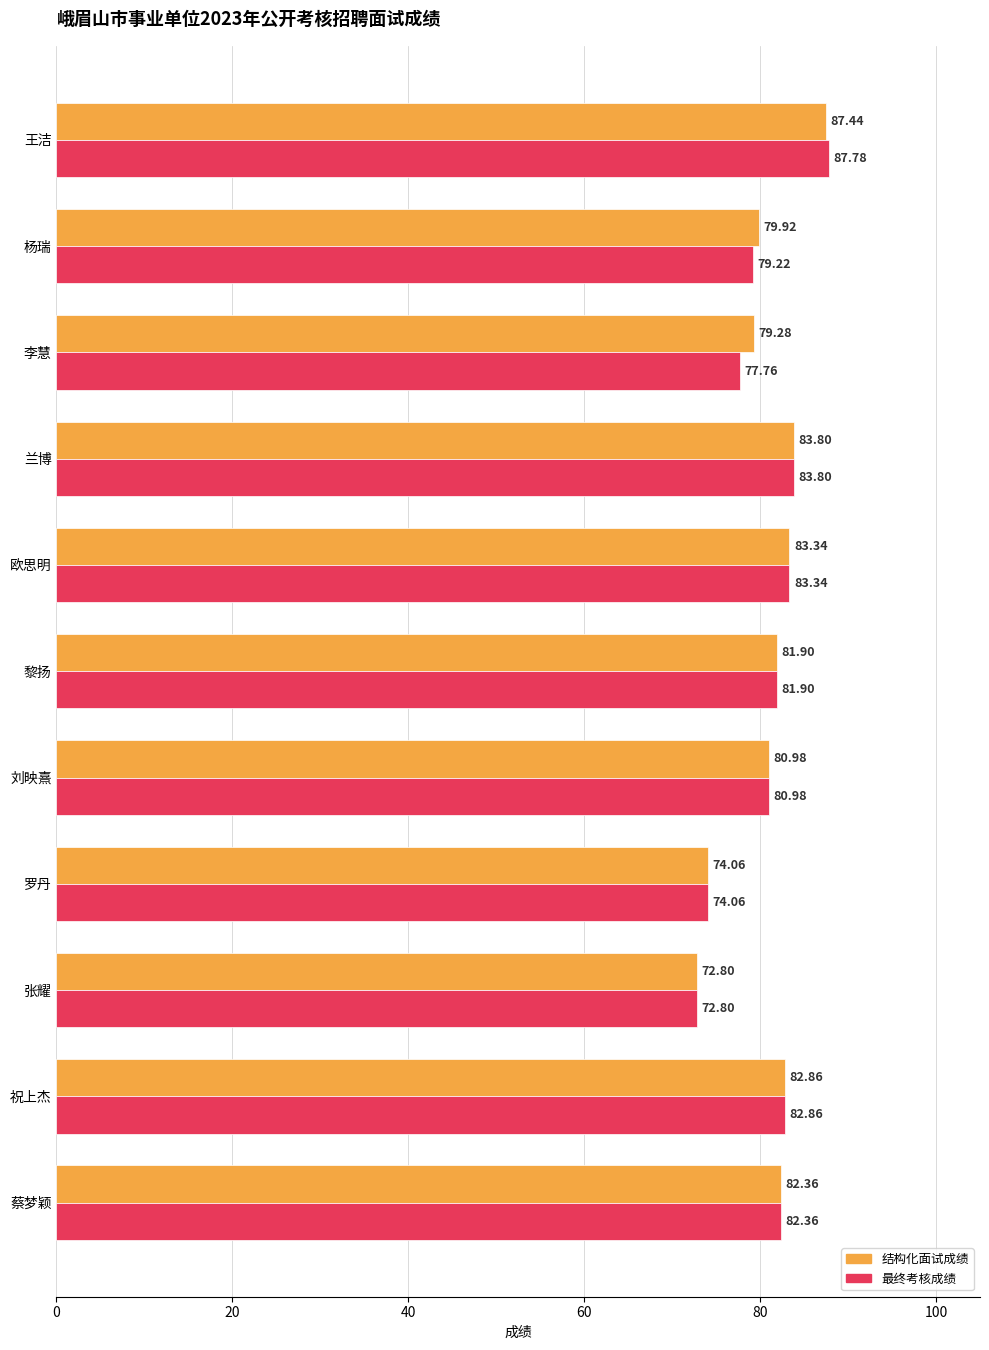

List the series in order of their overall mean, lowest first.

最终考核成绩, 结构化面试成绩